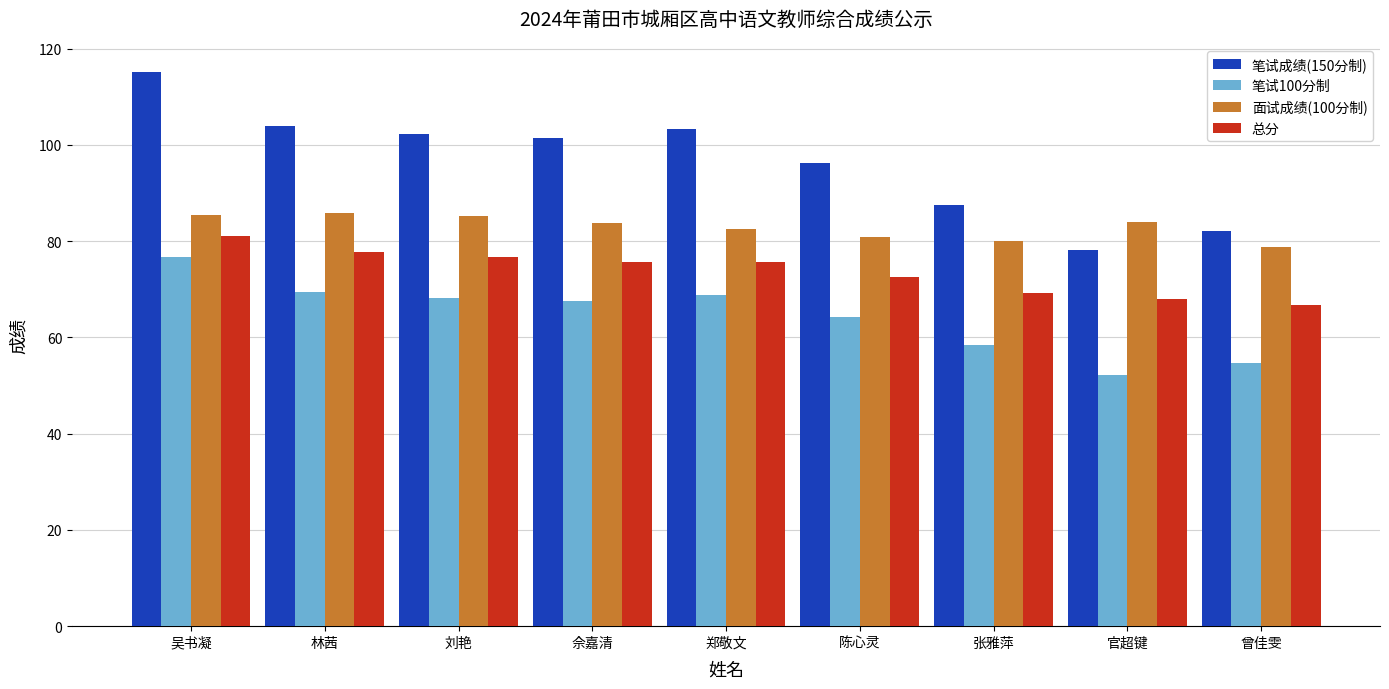

At which label is 笔试100分制 closest to 64?

陈心灵